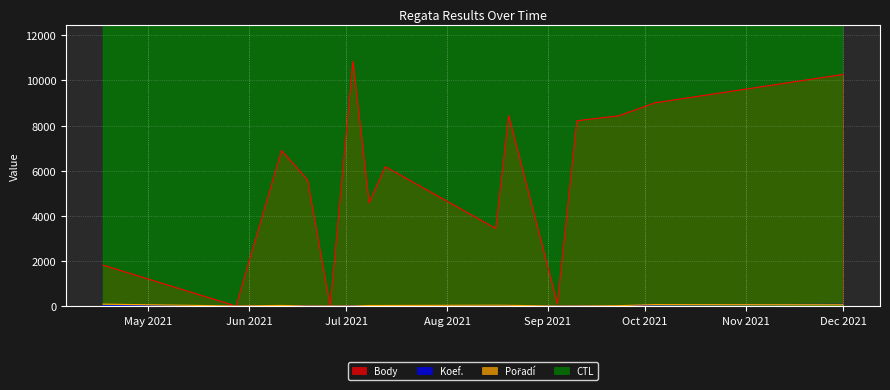

True or false: Koef. and Pořadí intersect in this chart.

True